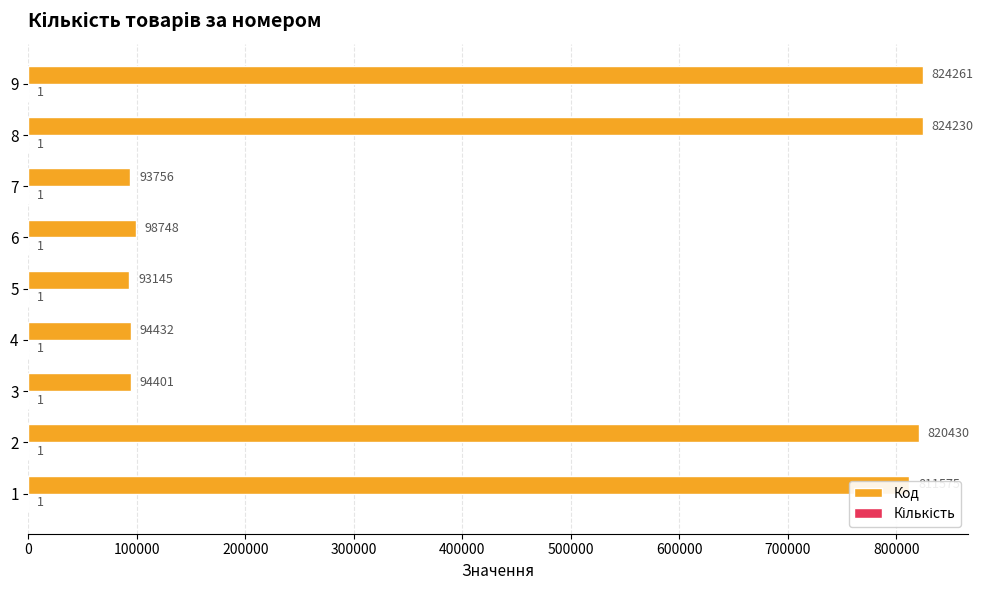

Between 1 and 6, which series saw the biggest shift?

Код